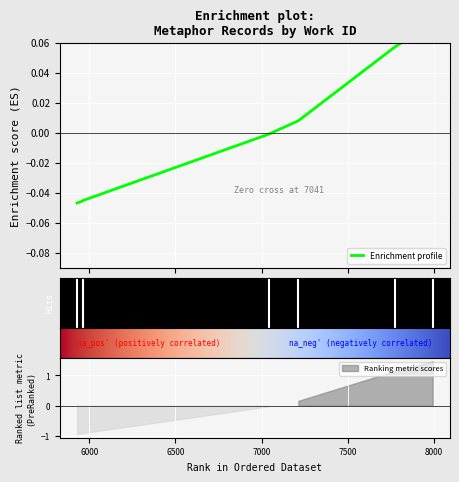

List the labels in order of value, largest first.

7994, 7777, 7214, 7041, 5962, 5962, 5929